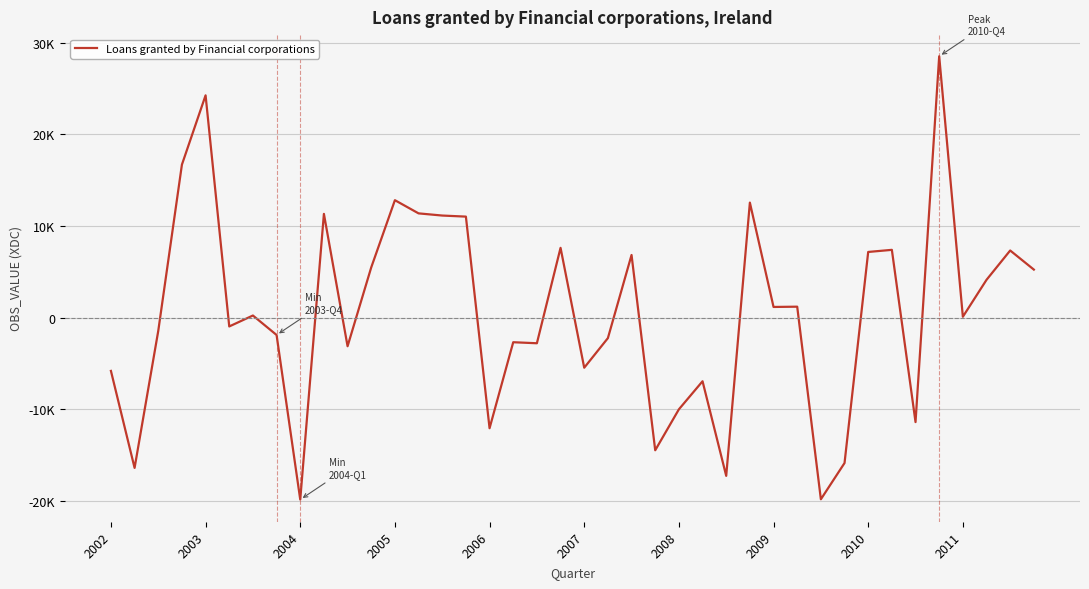

Does the chart display data point markers on the line(s)?

No